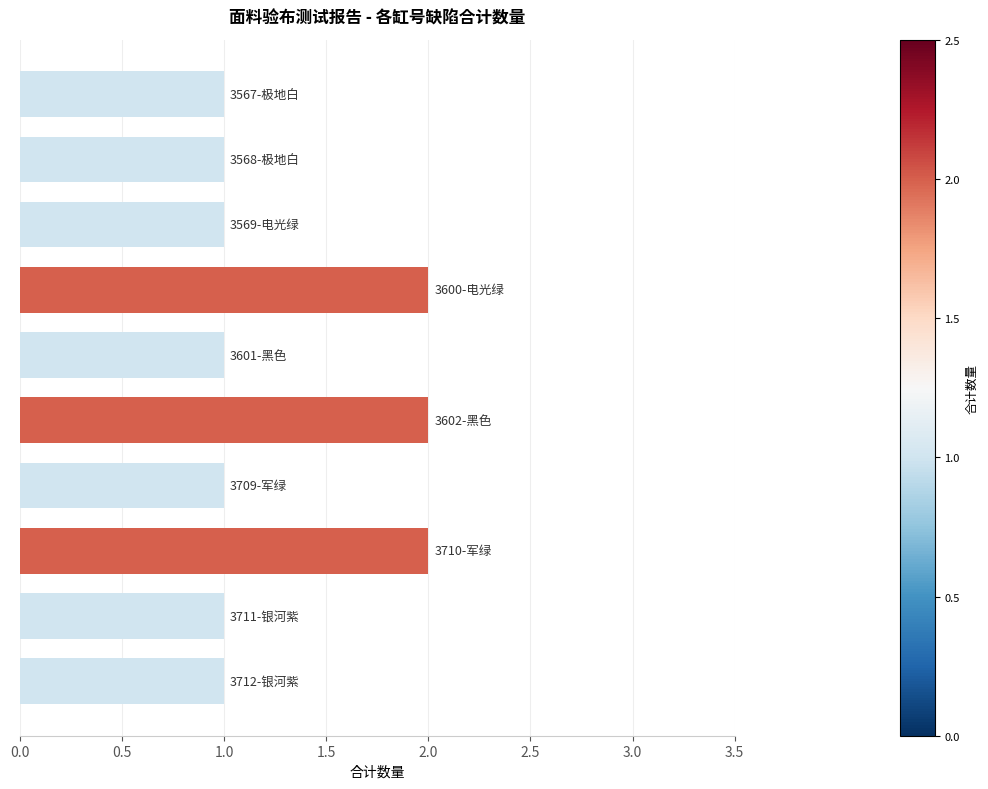

What is the maximum value shown in the chart?

2